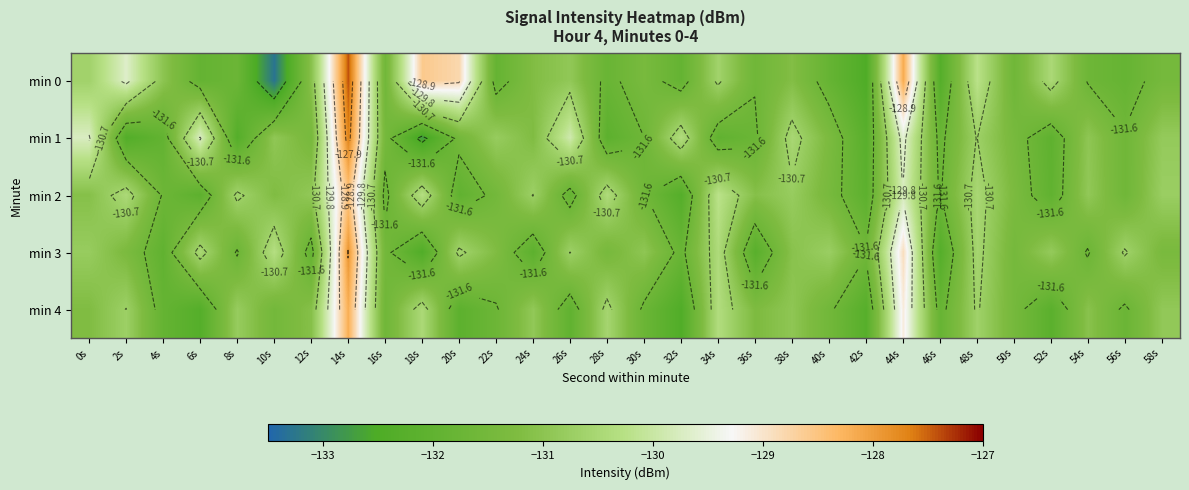

The value of min 3 at 58s is -90.4. True or false?

False